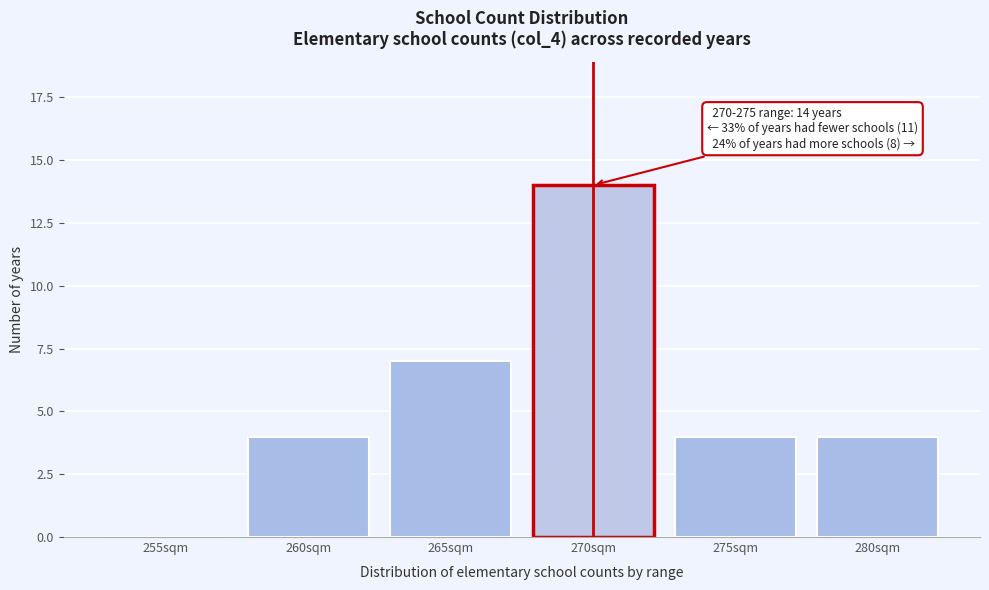

Reading left to right, list all the values displayed in this chart.

255sqm=0	260sqm=4	265sqm=7	270sqm=14	275sqm=4	280sqm=4